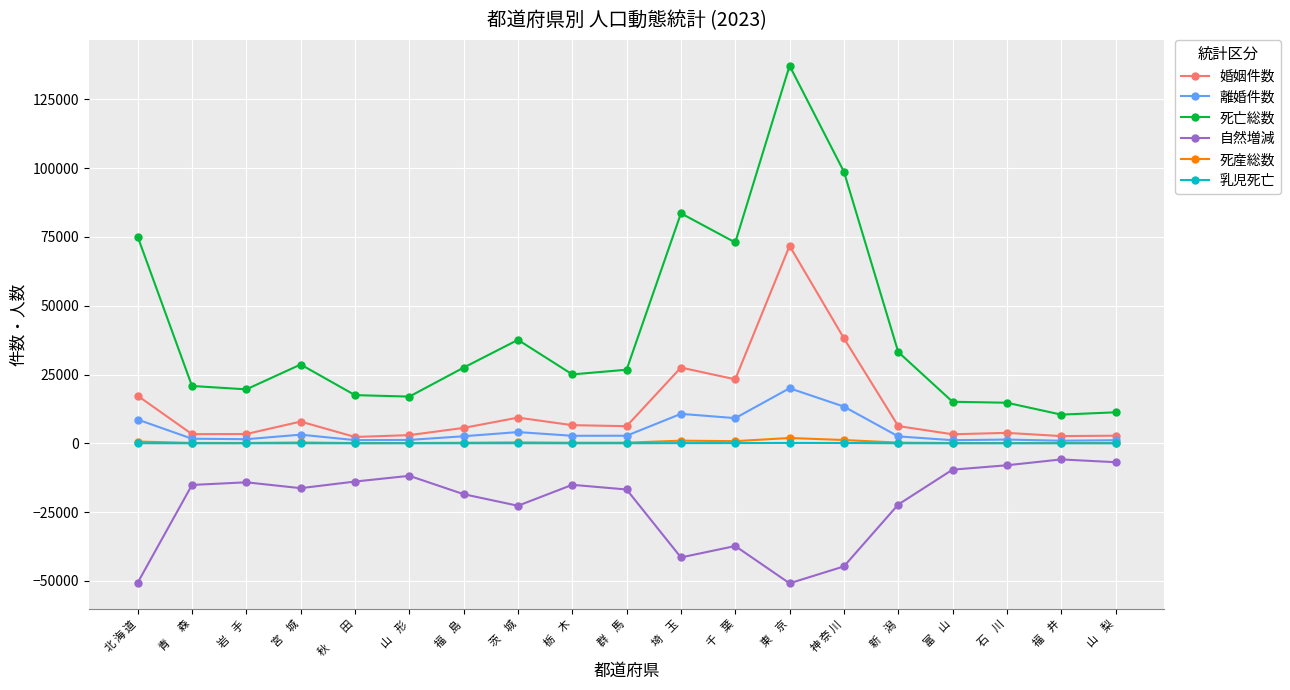

What is the maximum value shown in the chart?

137241